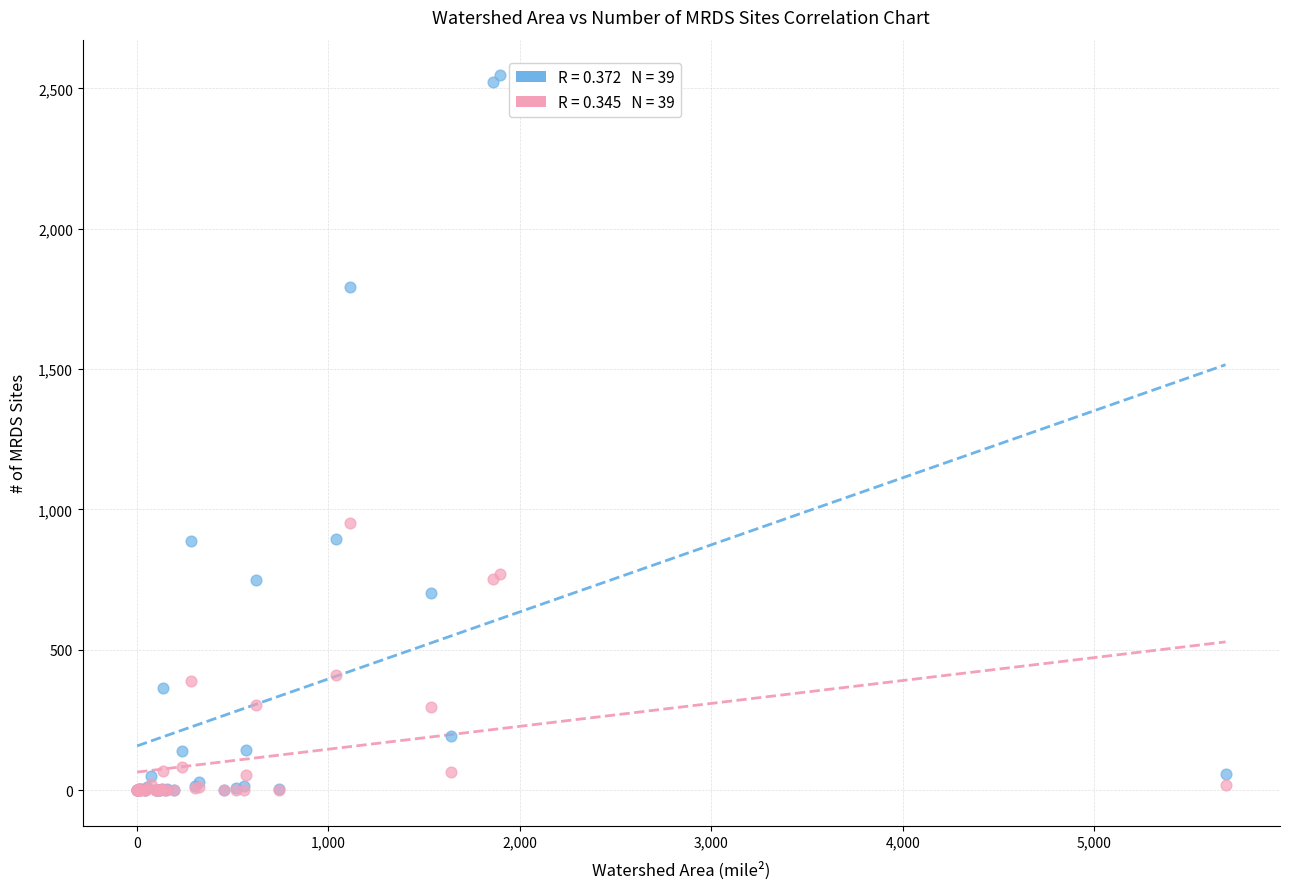

Across all series, what Y value is closest to 1273?

951